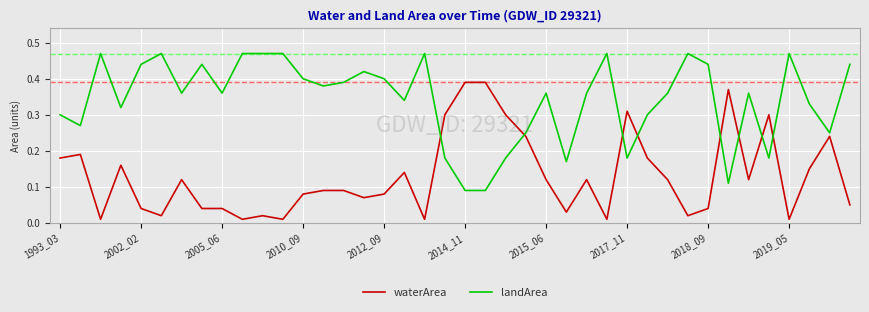

True or false: waterArea and landArea cross at least once.

True